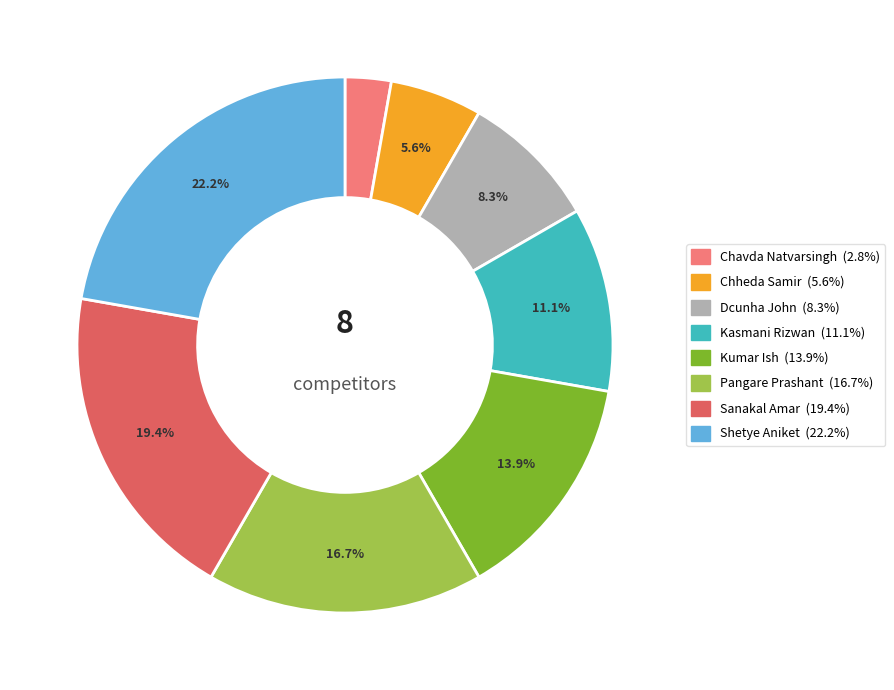

Does Chheda Samir account for over 50% of the chart?

No